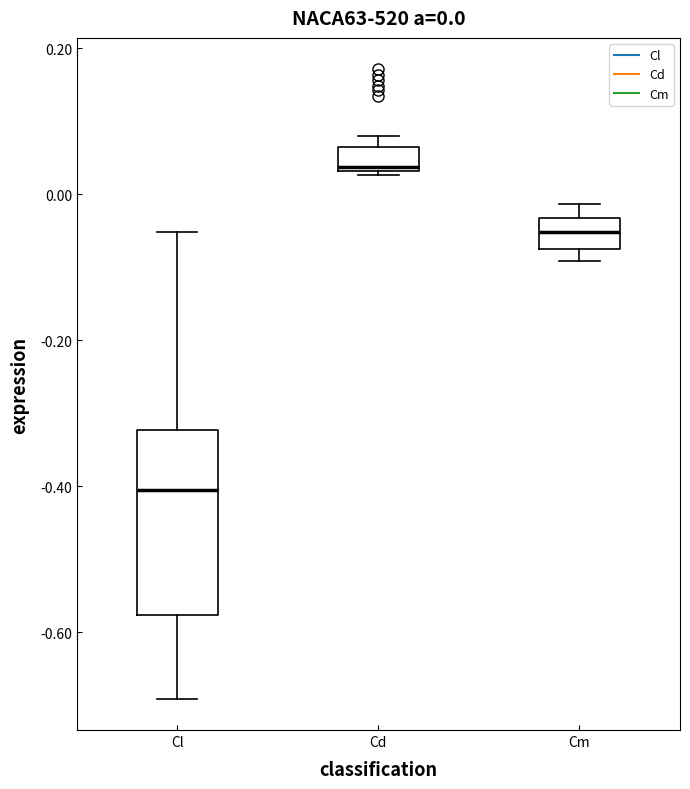

Which box's median line is the lowest?

Cl